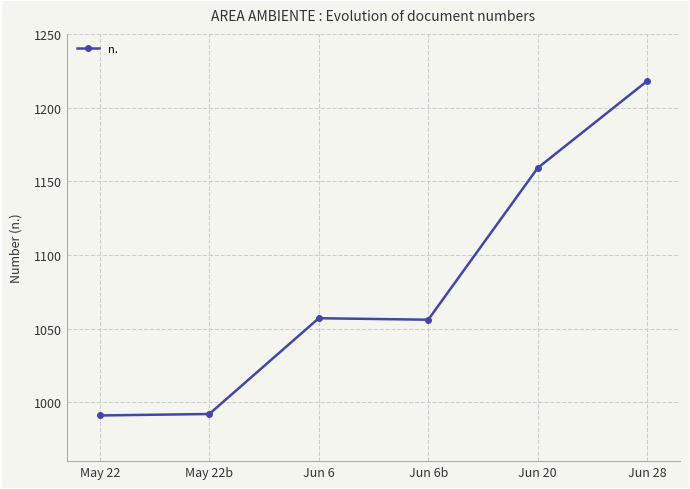

What is the change in value from Jun 6 to Jun 6b?

-1